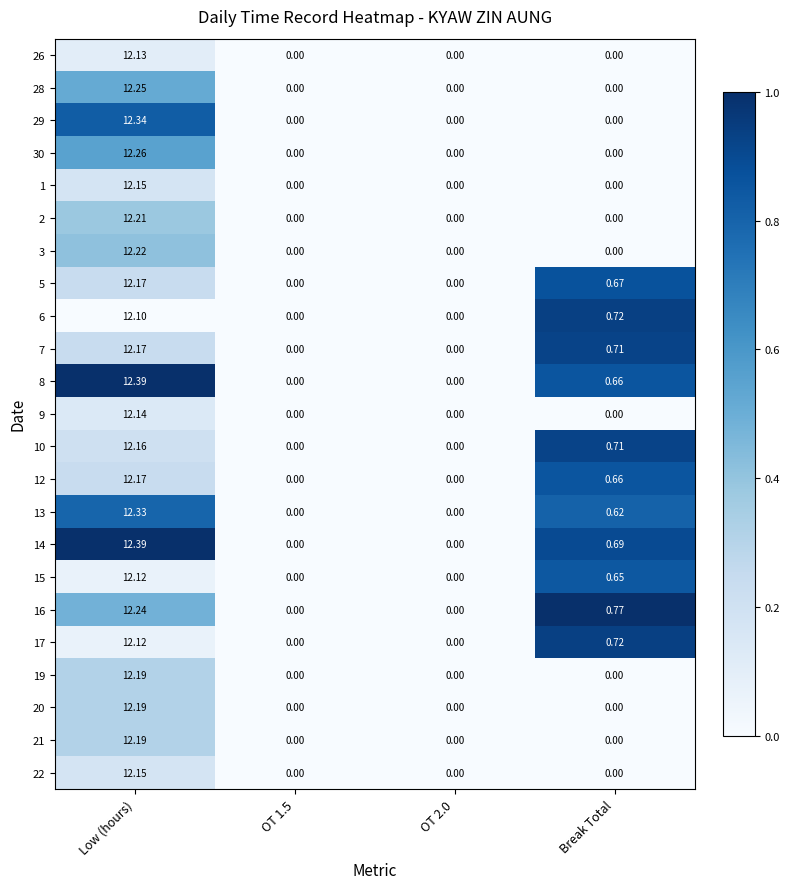

At which category is the sum across all series the highest?

Low (hours)